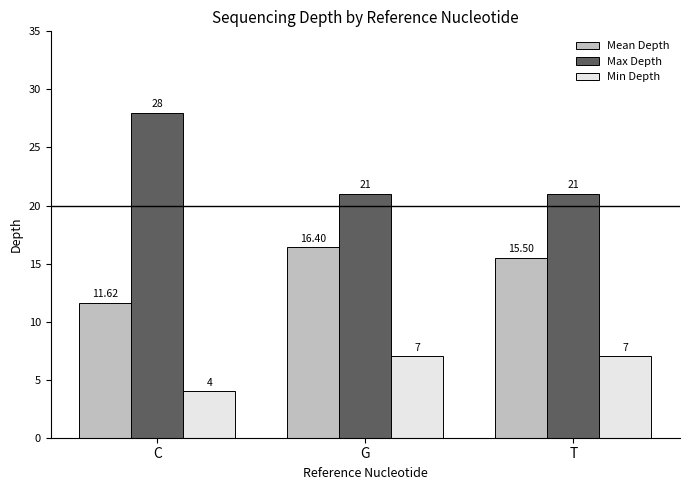

What is the value of the Max Depth bar at the 1st from the left?

28.0